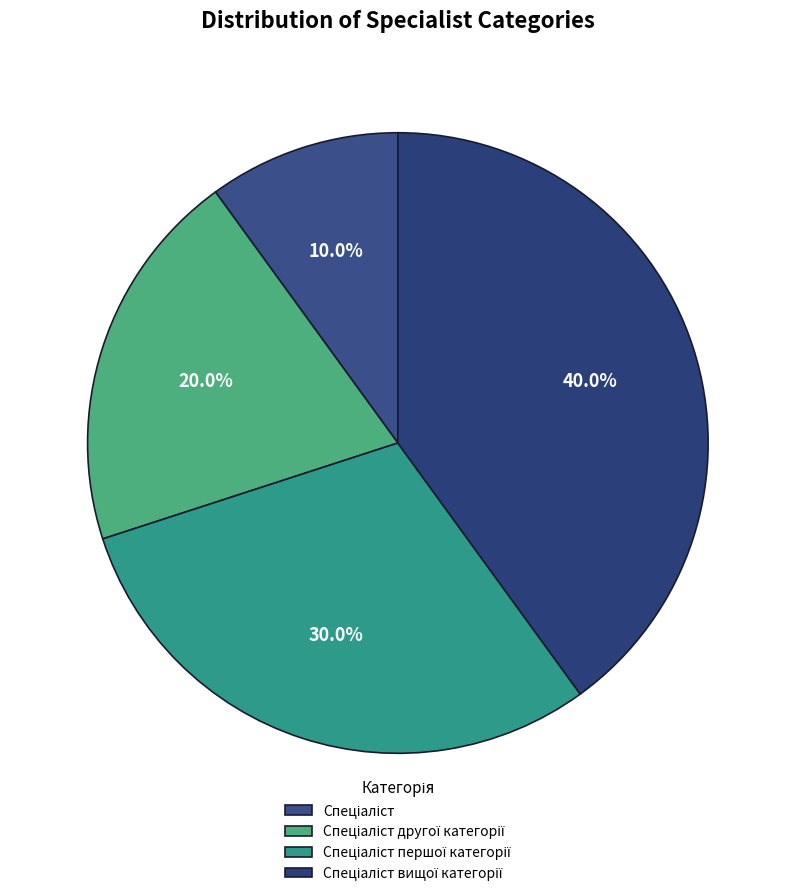

Is it true that Спеціаліст другої категорії is 20% of the pie?

True